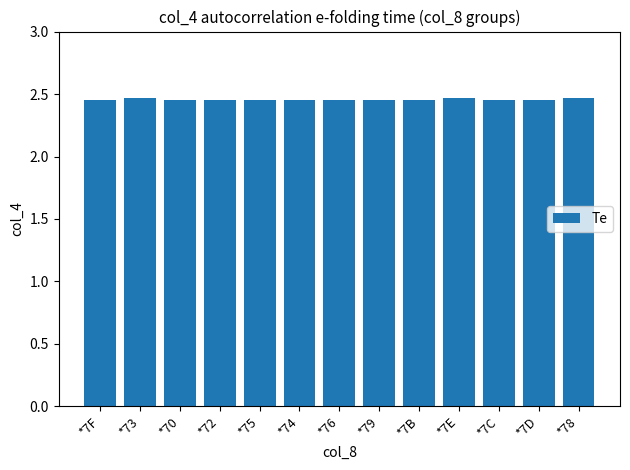

What is the sum of all values?

31.9